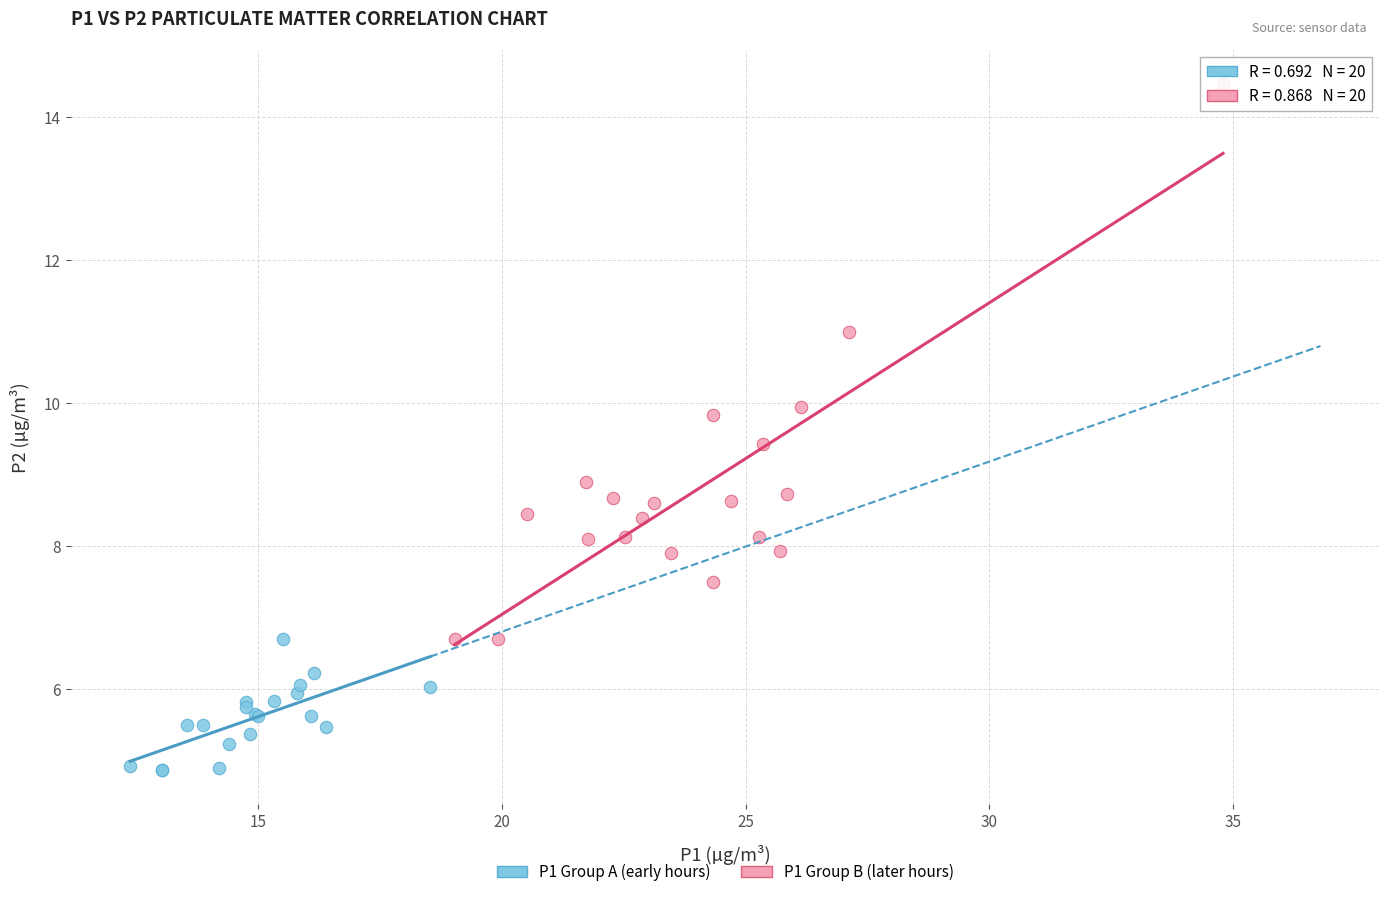

Which series has the widest spread of Y values?

P1 Group B (later hours)